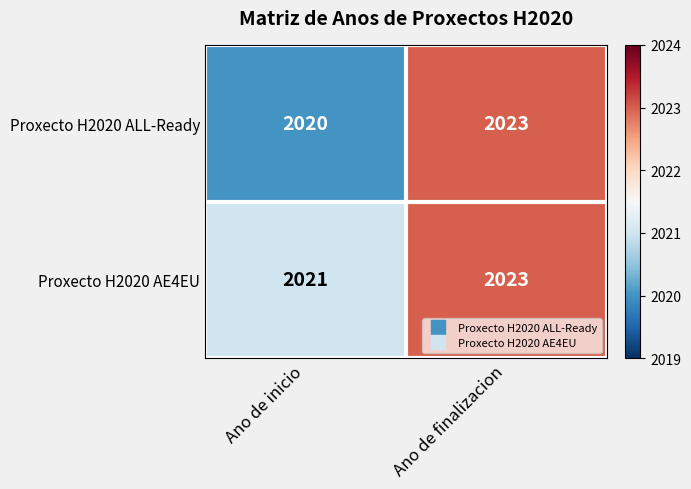

Rank the series by their average value, from highest to lowest.

Proxecto H2020 AE4EU, Proxecto H2020 ALL-Ready